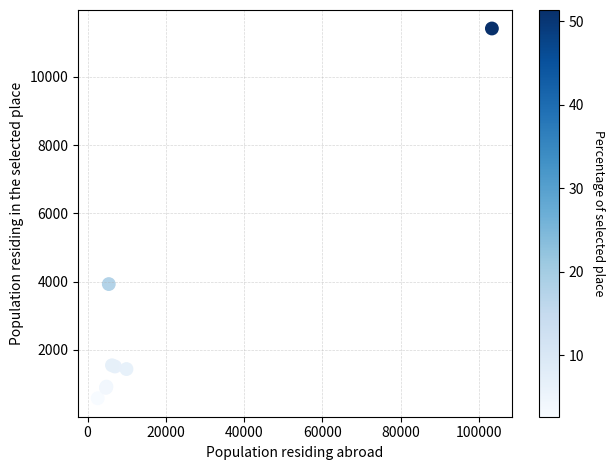

What Y value in the scatter plot is closest to 5999?

3927